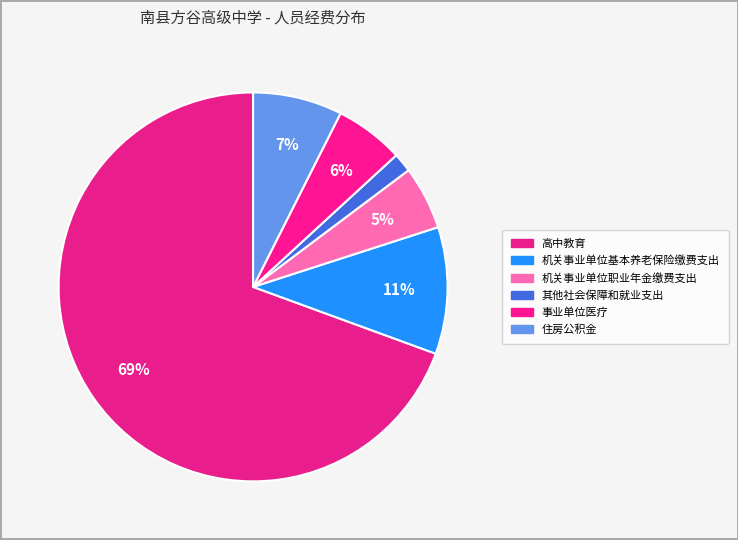

How much of the chart is everything except 高中教育?

30.6%